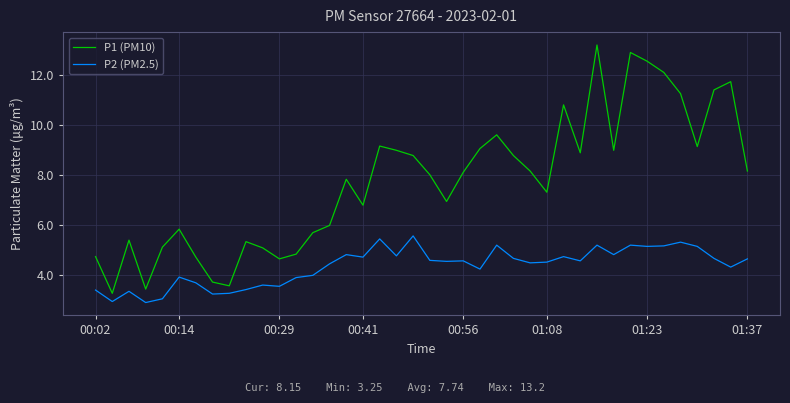

Rank the series by their average value, from lowest to highest.

P2 (PM2.5), P1 (PM10)